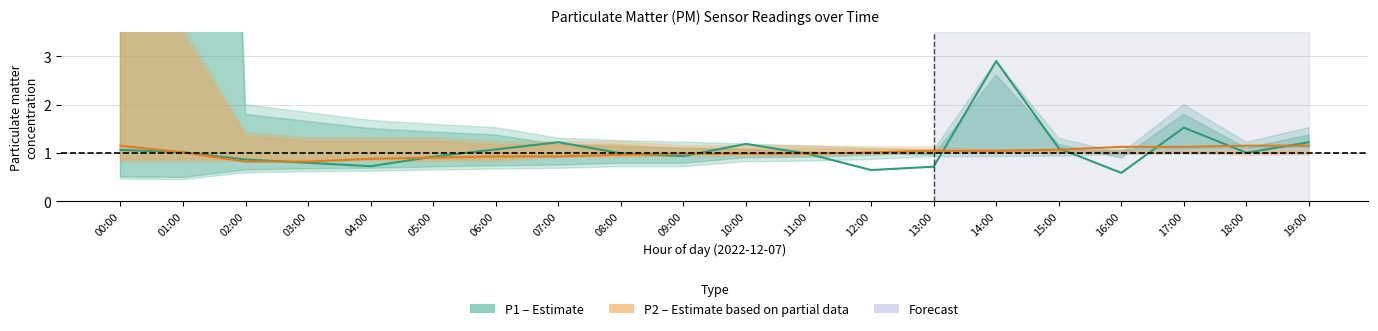

How many series are shown in this chart?

2